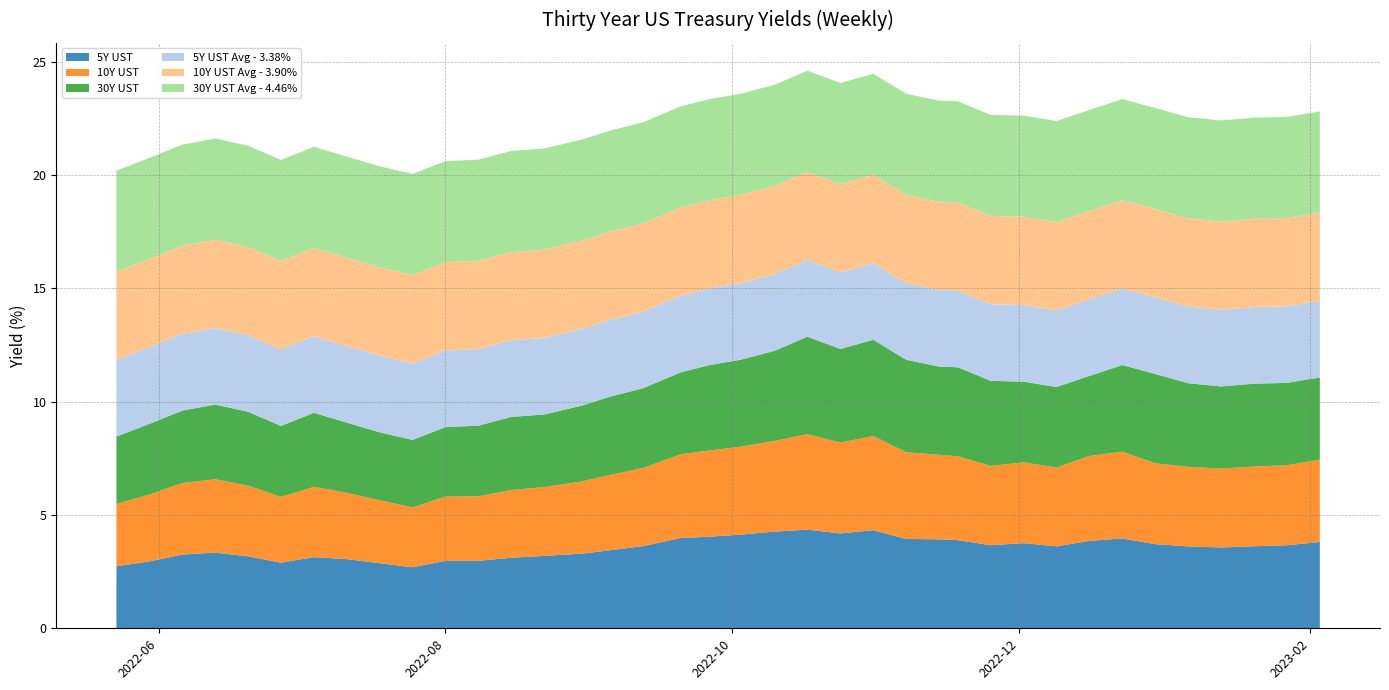

Reading left to right, what are all the values shown in this chart?

5Y UST: 2023-02-03=3.8	2023-01-27=3.7	2023-01-20=3.6	2023-01-13=3.6	2023-01-06=3.6	2022-12-30=3.7	2022-12-23=4.0	2022-12-16=3.9	2022-12-09=3.6	2022-12-02=3.8	2022-11-25=3.7	2022-11-18=3.9	2022-11-14=3.9	2022-11-07=3.9	2022-10-31=4.3	2022-10-24=4.2	2022-10-17=4.4	2022-10-10=4.3	2022-10-03=4.1	2022-09-26=4.0	2022-09-20=4.0	2022-09-12=3.6	2022-09-05=3.4	2022-08-30=3.3	2022-08-22=3.2	2022-08-15=3.1	2022-08-08=3.0	2022-08-01=3.0	2022-07-25=2.7	2022-07-18=2.9	2022-07-11=3.1	2022-07-04=3.1	2022-06-27=2.9	2022-06-20=3.2	2022-06-13=3.3	2022-06-06=3.3	2022-05-30=3.0	2022-05-23=2.7
10Y UST: 2023-02-03=3.6	2023-01-27=3.5	2023-01-20=3.5	2023-01-13=3.5	2023-01-06=3.5	2022-12-30=3.6	2022-12-23=3.8	2022-12-16=3.7	2022-12-09=3.5	2022-12-02=3.6	2022-11-25=3.5	2022-11-18=3.7	2022-11-14=3.7	2022-11-07=3.8	2022-10-31=4.2	2022-10-24=4.0	2022-10-17=4.2	2022-10-10=4.0	2022-10-03=3.9	2022-09-26=3.8	2022-09-20=3.7	2022-09-12=3.4	2022-09-05=3.3	2022-08-30=3.2	2022-08-22=3.0	2022-08-15=3.0	2022-08-08=2.8	2022-08-01=2.8	2022-07-25=2.6	2022-07-18=2.8	2022-07-11=2.9	2022-07-04=3.1	2022-06-27=2.9	2022-06-20=3.1	2022-06-13=3.2	2022-06-06=3.2	2022-05-30=3.0	2022-05-23=2.7
30Y UST: 2023-02-03=3.6	2023-01-27=3.6	2023-01-20=3.7	2023-01-13=3.6	2023-01-06=3.7	2022-12-30=3.9	2022-12-23=3.8	2022-12-16=3.5	2022-12-09=3.5	2022-12-02=3.6	2022-11-25=3.8	2022-11-18=3.9	2022-11-14=3.9	2022-11-07=4.1	2022-10-31=4.2	2022-10-24=4.1	2022-10-17=4.3	2022-10-10=4.0	2022-10-03=3.8	2022-09-26=3.8	2022-09-20=3.6	2022-09-12=3.5	2022-09-05=3.5	2022-08-30=3.3	2022-08-22=3.2	2022-08-15=3.2	2022-08-08=3.1	2022-08-01=3.1	2022-07-25=3.0	2022-07-18=3.0	2022-07-11=3.1	2022-07-04=3.3	2022-06-27=3.1	2022-06-20=3.3	2022-06-13=3.3	2022-06-06=3.2	2022-05-30=3.1	2022-05-23=3.0
5Y UST Avg - 3.38%: 2023-02-03=3.4	2023-01-27=3.4	2023-01-20=3.4	2023-01-13=3.4	2023-01-06=3.4	2022-12-30=3.4	2022-12-23=3.4	2022-12-16=3.4	2022-12-09=3.4	2022-12-02=3.4	2022-11-25=3.4	2022-11-18=3.4	2022-11-14=3.4	2022-11-07=3.4	2022-10-31=3.4	2022-10-24=3.4	2022-10-17=3.4	2022-10-10=3.4	2022-10-03=3.4	2022-09-26=3.4	2022-09-20=3.4	2022-09-12=3.4	2022-09-05=3.4	2022-08-30=3.4	2022-08-22=3.4	2022-08-15=3.4	2022-08-08=3.4	2022-08-01=3.4	2022-07-25=3.4	2022-07-18=3.4	2022-07-11=3.4	2022-07-04=3.4	2022-06-27=3.4	2022-06-20=3.4	2022-06-13=3.4	2022-06-06=3.4	2022-05-30=3.4	2022-05-23=3.4
10Y UST Avg - 3.90%: 2023-02-03=3.9	2023-01-27=3.9	2023-01-20=3.9	2023-01-13=3.9	2023-01-06=3.9	2022-12-30=3.9	2022-12-23=3.9	2022-12-16=3.9	2022-12-09=3.9	2022-12-02=3.9	2022-11-25=3.9	2022-11-18=3.9	2022-11-14=3.9	2022-11-07=3.9	2022-10-31=3.9	2022-10-24=3.9	2022-10-17=3.9	2022-10-10=3.9	2022-10-03=3.9	2022-09-26=3.9	2022-09-20=3.9	2022-09-12=3.9	2022-09-05=3.9	2022-08-30=3.9	2022-08-22=3.9	2022-08-15=3.9	2022-08-08=3.9	2022-08-01=3.9	2022-07-25=3.9	2022-07-18=3.9	2022-07-11=3.9	2022-07-04=3.9	2022-06-27=3.9	2022-06-20=3.9	2022-06-13=3.9	2022-06-06=3.9	2022-05-30=3.9	2022-05-23=3.9
30Y UST Avg - 4.46%: 2023-02-03=4.5	2023-01-27=4.5	2023-01-20=4.5	2023-01-13=4.5	2023-01-06=4.5	2022-12-30=4.5	2022-12-23=4.5	2022-12-16=4.5	2022-12-09=4.5	2022-12-02=4.5	2022-11-25=4.5	2022-11-18=4.5	2022-11-14=4.5	2022-11-07=4.5	2022-10-31=4.5	2022-10-24=4.5	2022-10-17=4.5	2022-10-10=4.5	2022-10-03=4.5	2022-09-26=4.5	2022-09-20=4.5	2022-09-12=4.5	2022-09-05=4.5	2022-08-30=4.5	2022-08-22=4.5	2022-08-15=4.5	2022-08-08=4.5	2022-08-01=4.5	2022-07-25=4.5	2022-07-18=4.5	2022-07-11=4.5	2022-07-04=4.5	2022-06-27=4.5	2022-06-20=4.5	2022-06-13=4.5	2022-06-06=4.5	2022-05-30=4.5	2022-05-23=4.5